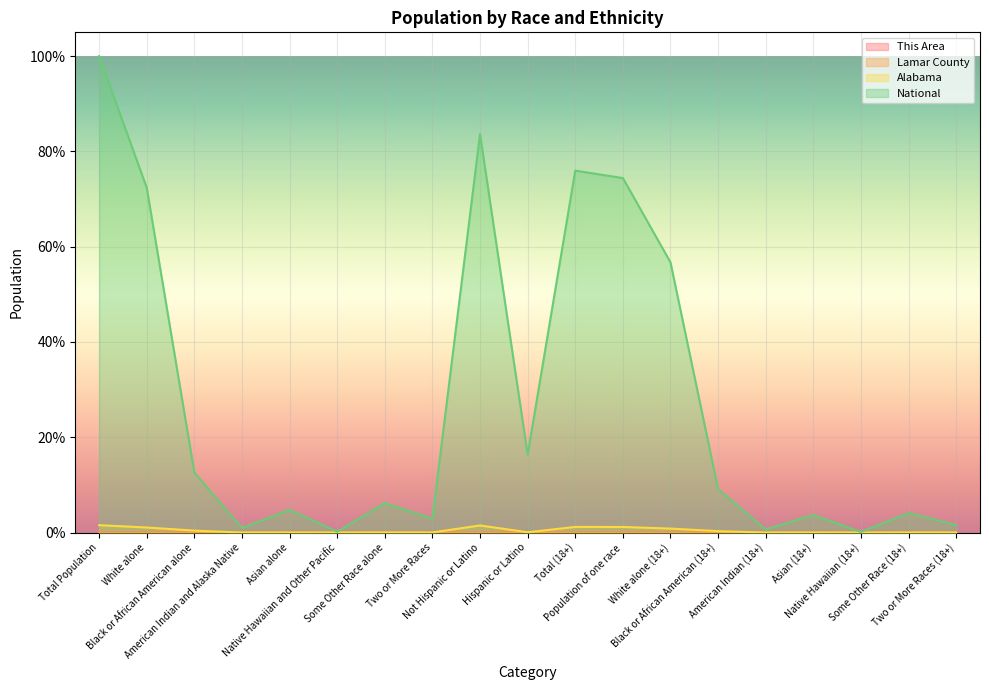

Rank the series at Asian alone from lowest to highest value.

This Area, Lamar County, Alabama, National